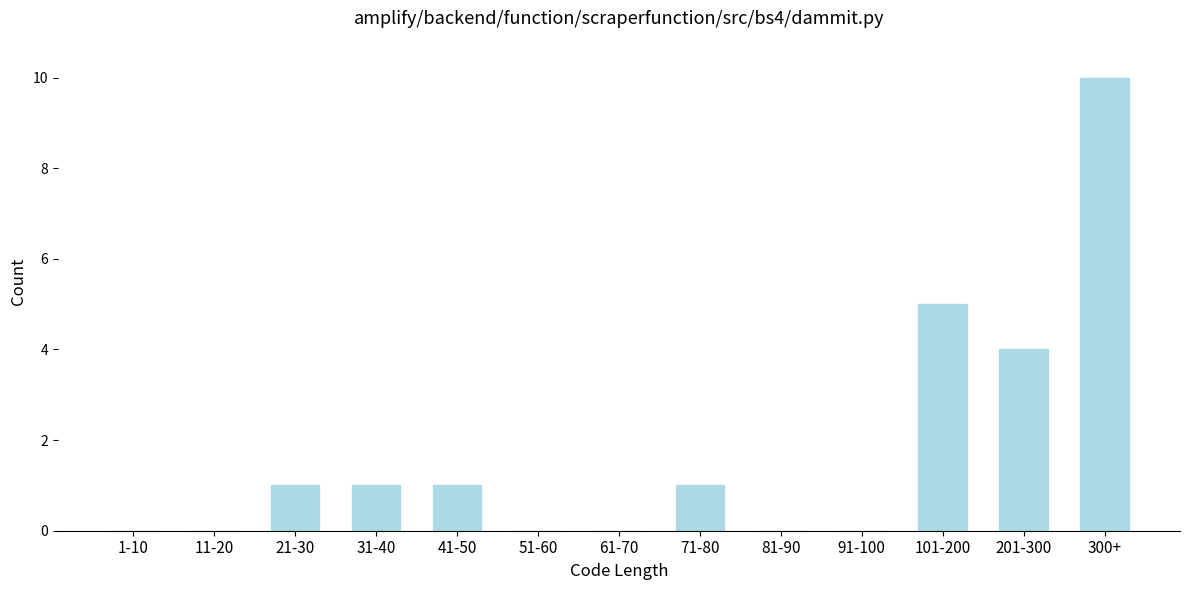

Reading left to right, extract all data points from this chart.

1-10=0	11-20=0	21-30=1	31-40=1	41-50=1	51-60=0	61-70=0	71-80=1	81-90=0	91-100=0	101-200=5	201-300=4	300+=10